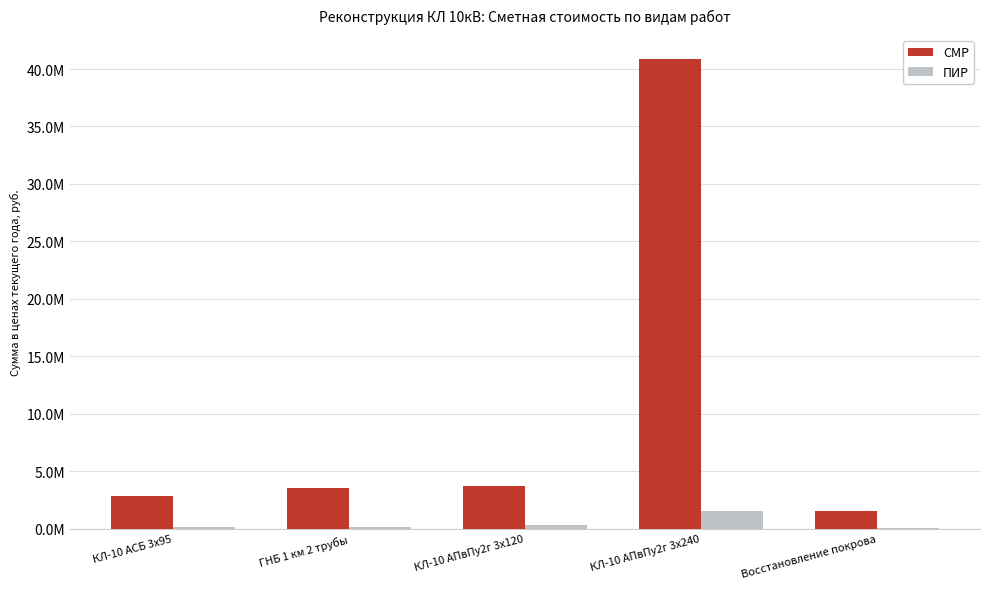

Between ГНБ 1 км 2 трубы and КЛ-10 АПвПу2г 3х120, which series saw the biggest shift?

СМР